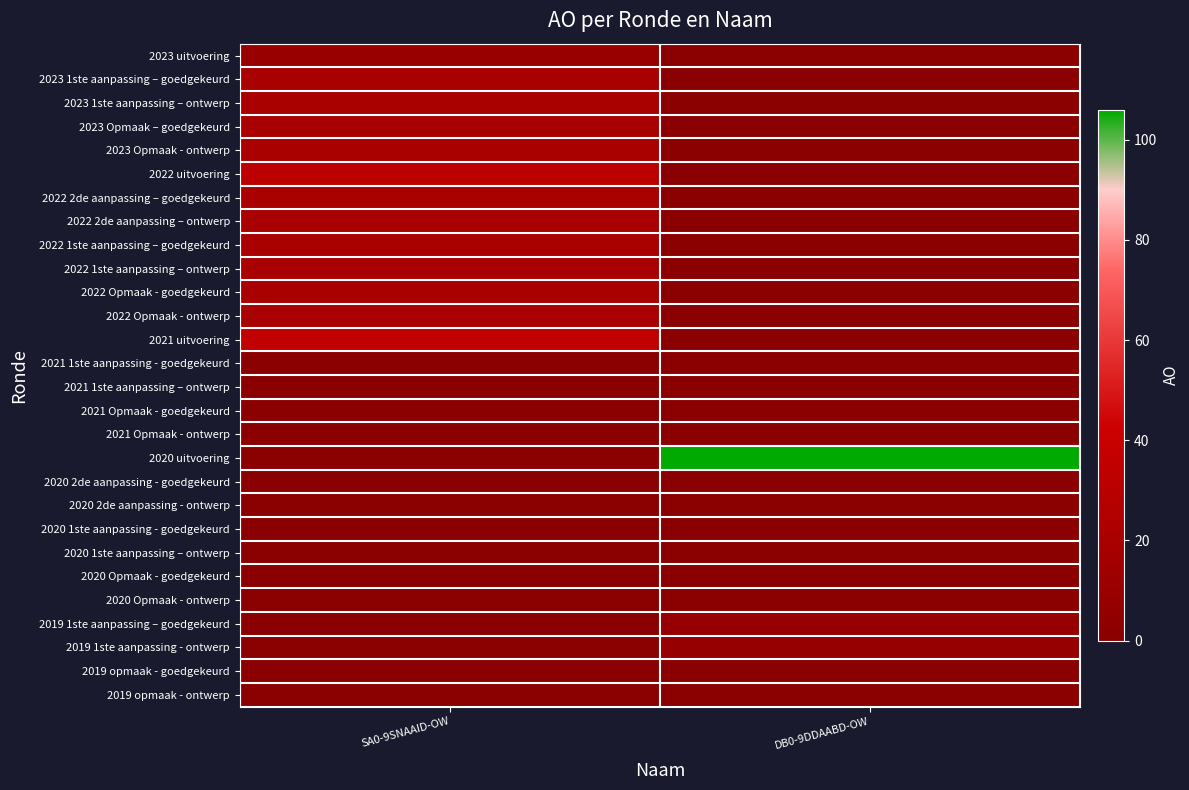

At which category does the chart reach its peak across all series?

DB0-9DDAABD-OW